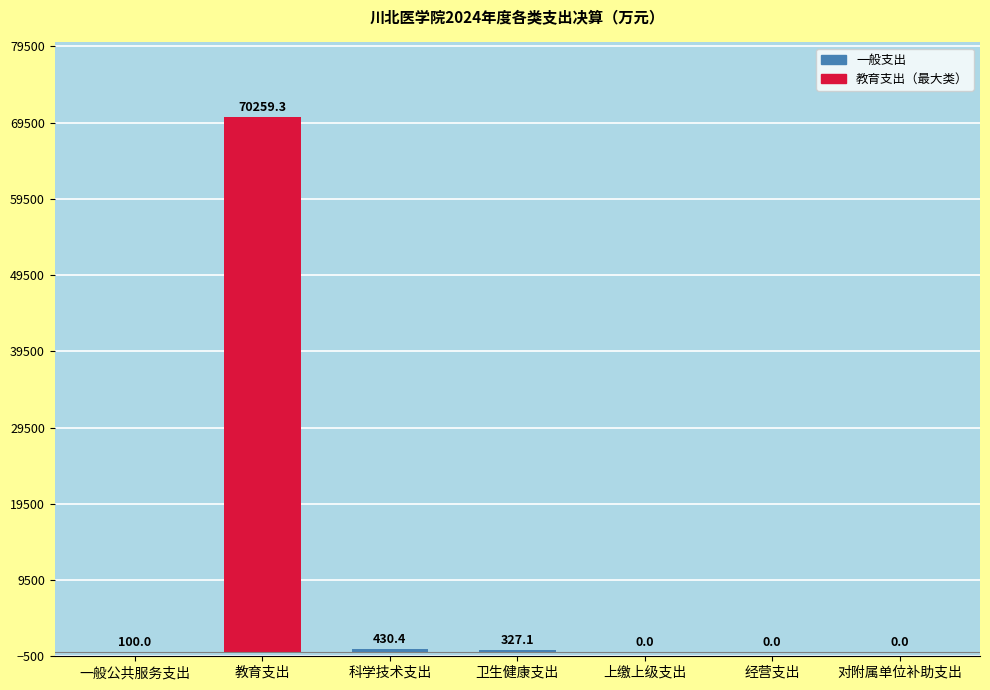

What is the change in value from 教育支出 to 上缴上级支出?

-70259.3